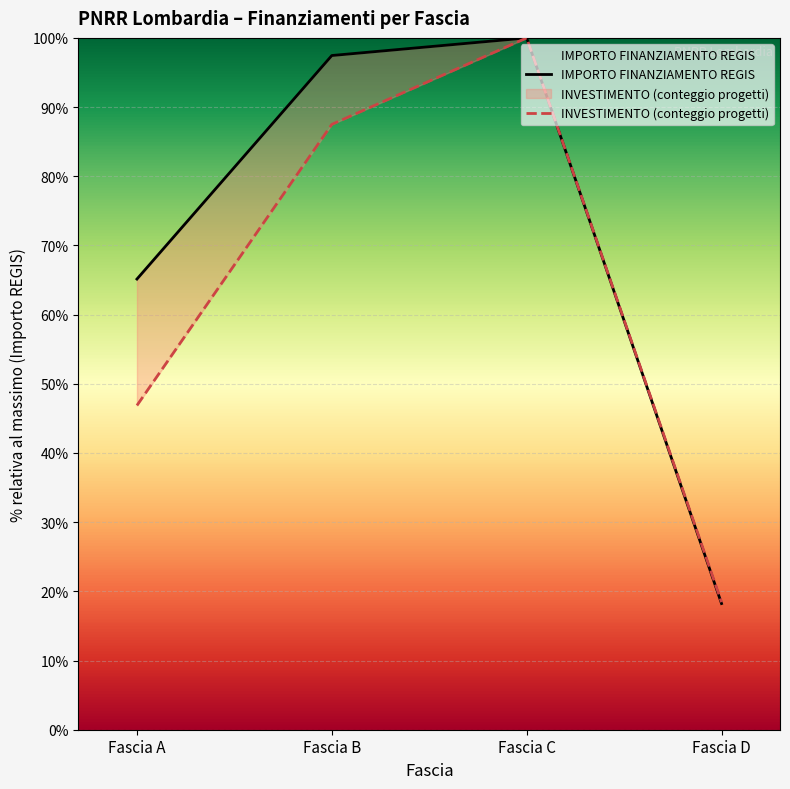

Where does the INVESTIMENTO (conteggio progetti) series first go above 87?

Fascia B